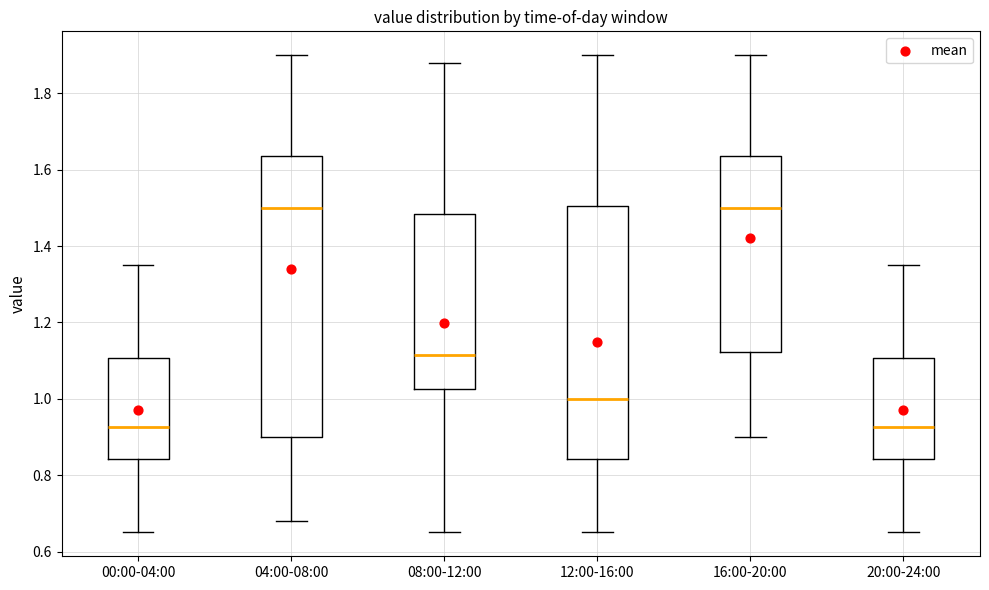

Where is the lower edge of the box for 16:00-20:00 on the y-axis? The values are not printed on the chart, so give them approximately, as read against the axis.

1.12